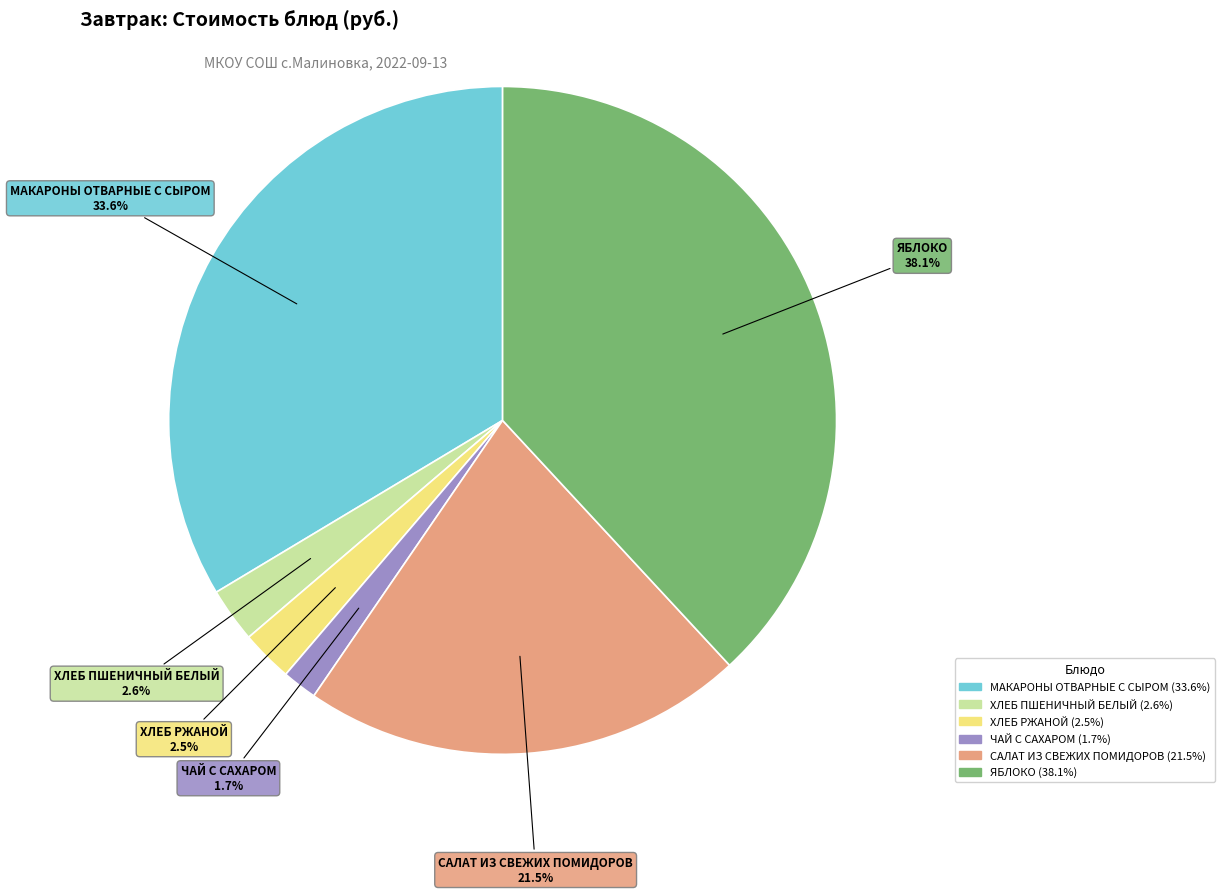

Is it true that САЛАТ ИЗ СВЕЖИХ ПОМИДОРОВ is 10% of the pie?

False